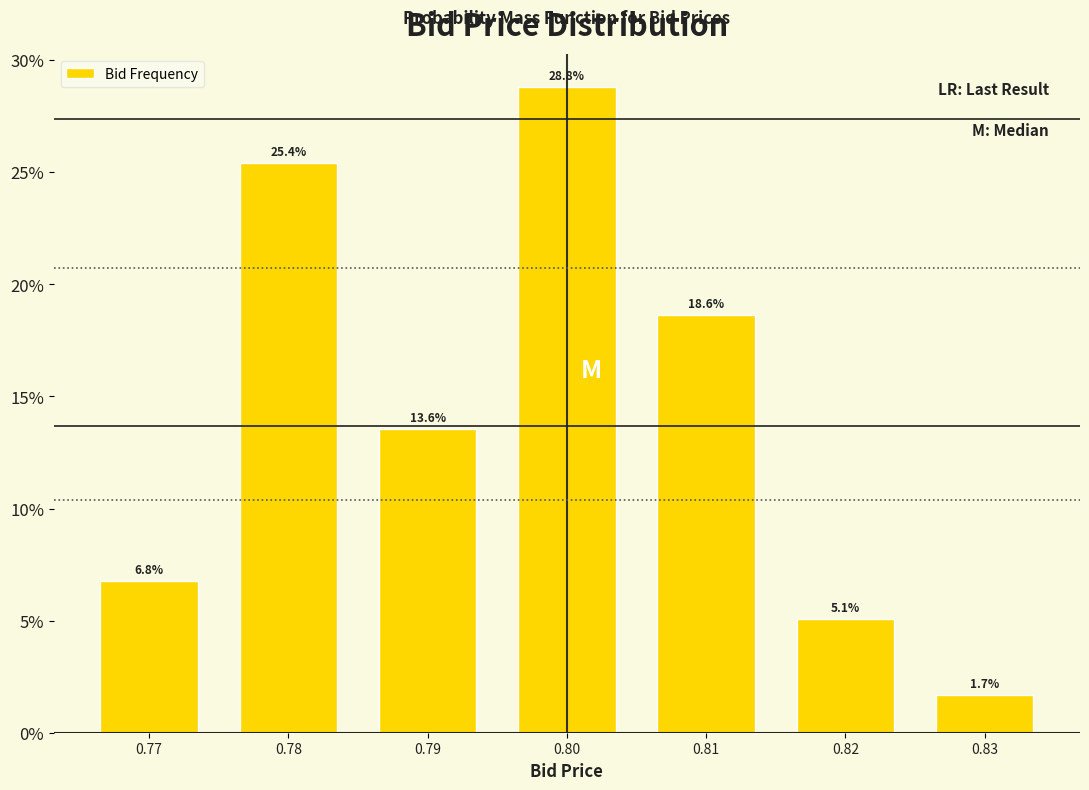

Reading left to right, transcribe all the data shown in this chart.

6.8	25.4	13.6	28.8	18.6	5.1	1.7